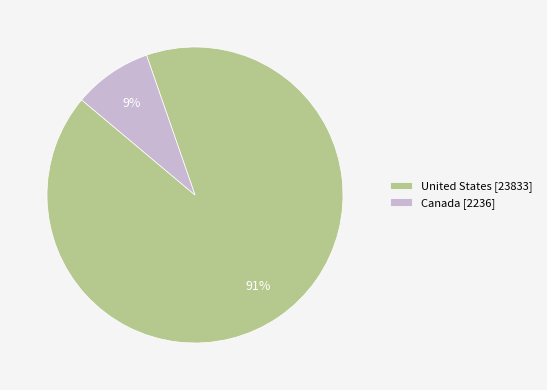

What is the largest slice in the pie chart?

United States